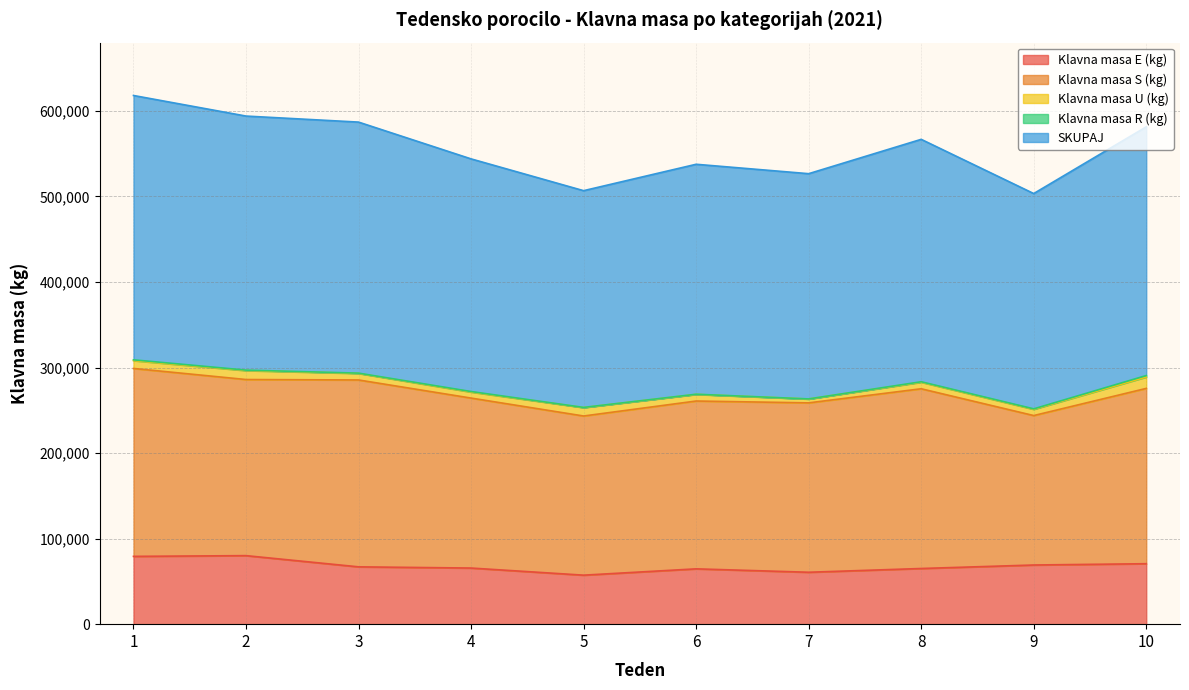

Where does the Klavna masa R (kg) series first go above 532?

1